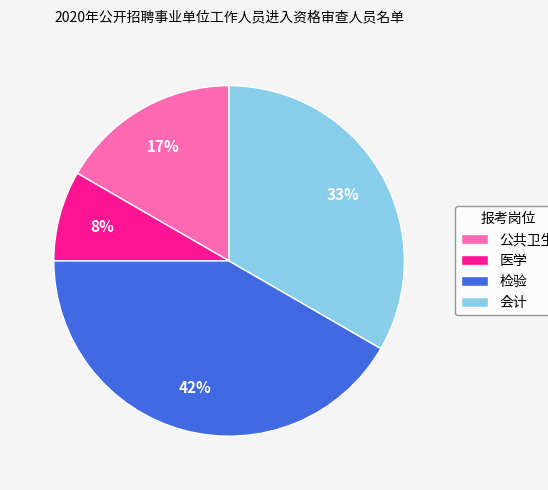

Is 公共卫生 the majority of the pie?

No